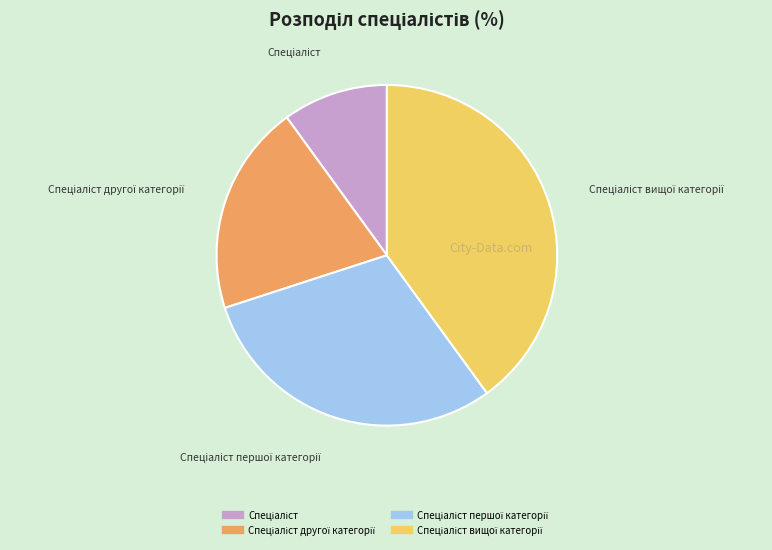

Does any single category account for the majority?

No